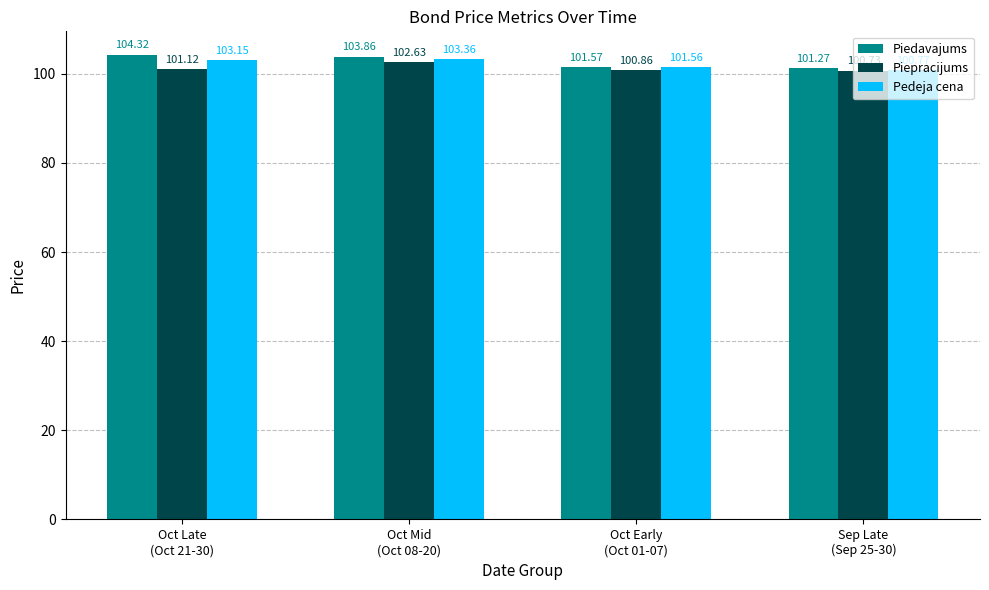

Which series has the widest spread of values?

Piedavajums